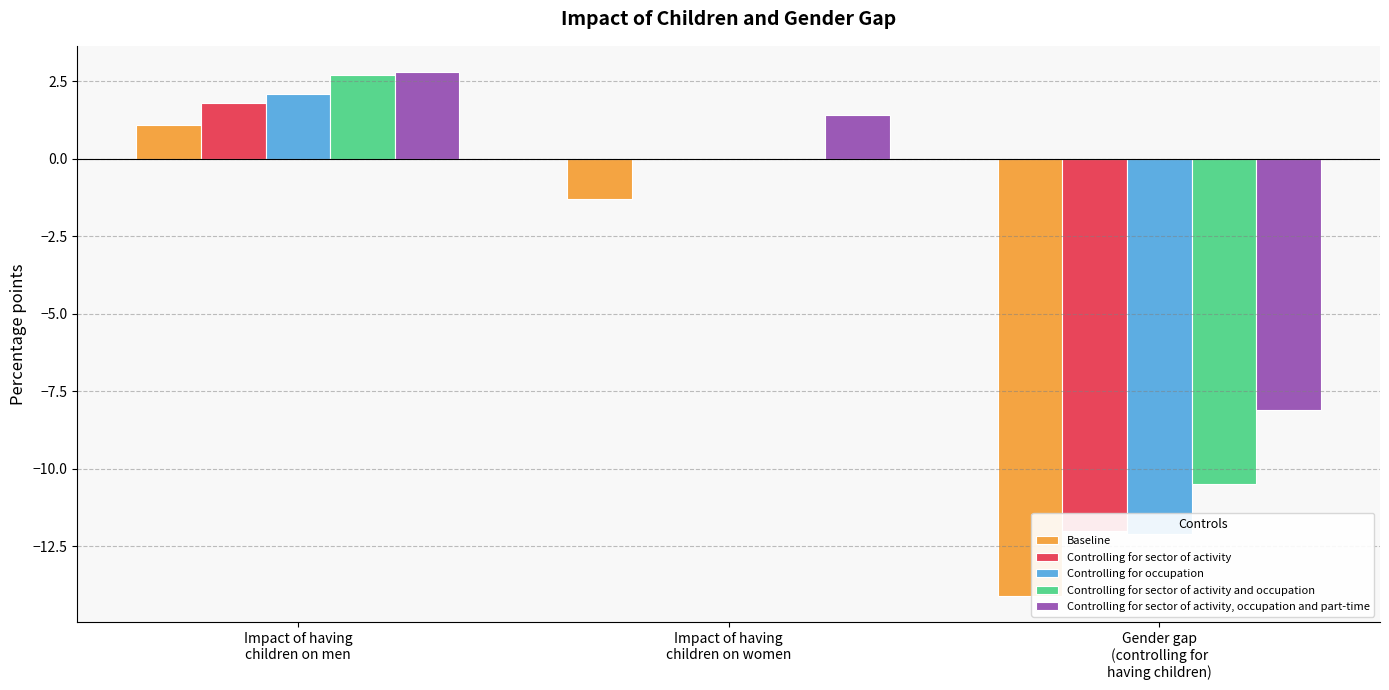

Which series has the widest spread of values?

Baseline